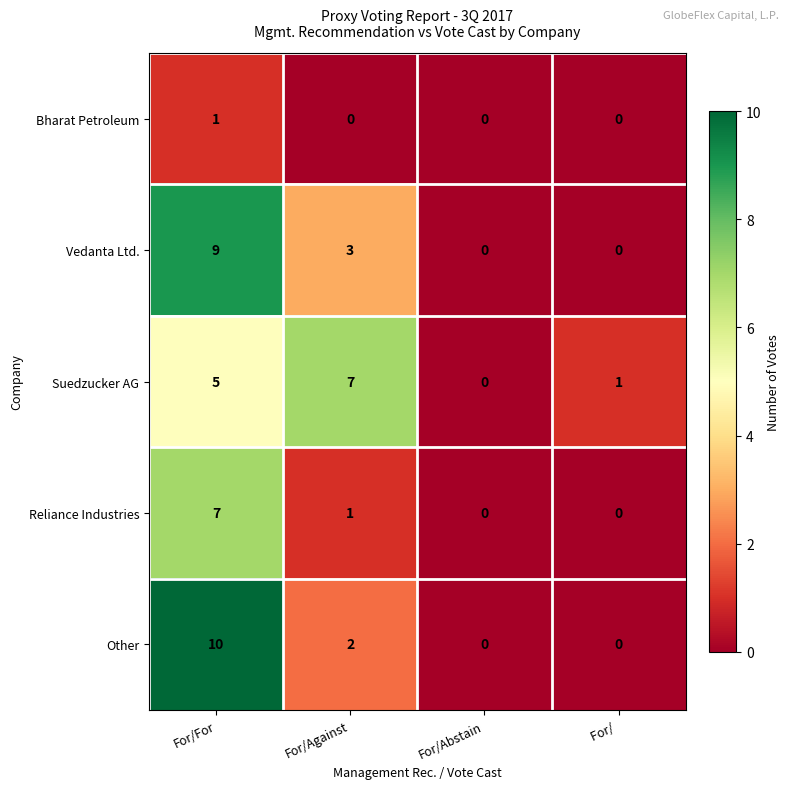

Rank the series at For/Against from lowest to highest value.

Bharat Petroleum, Reliance Industries, Other, Vedanta Ltd., Suedzucker AG